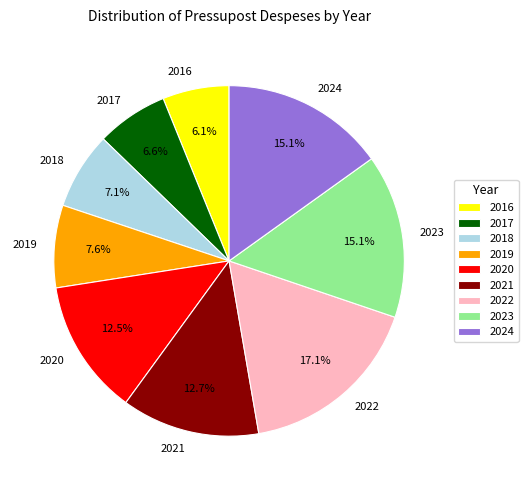

Which slice is the largest?

2022